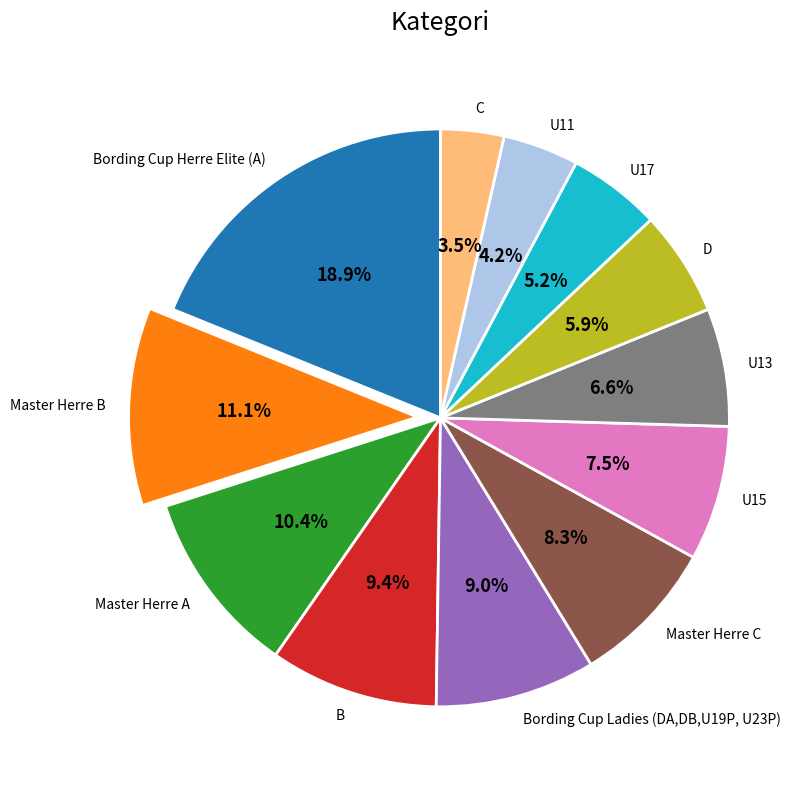

Which has a higher value, C or U13?

U13